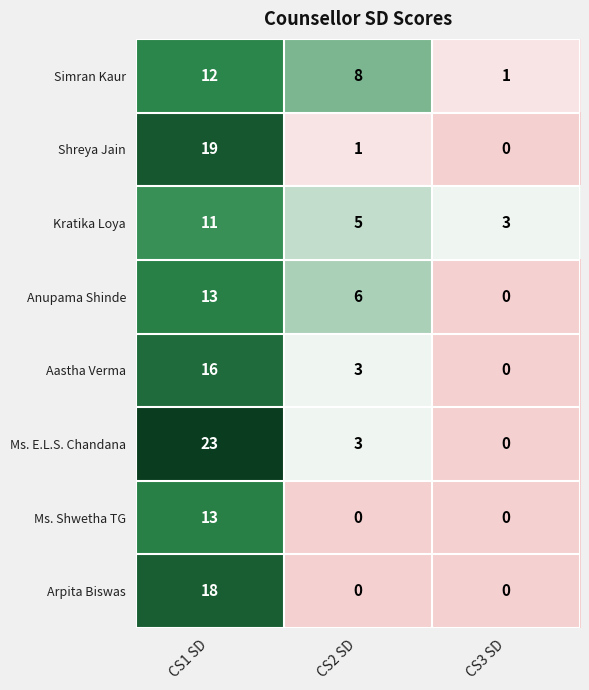

How many series are shown in this chart?

8